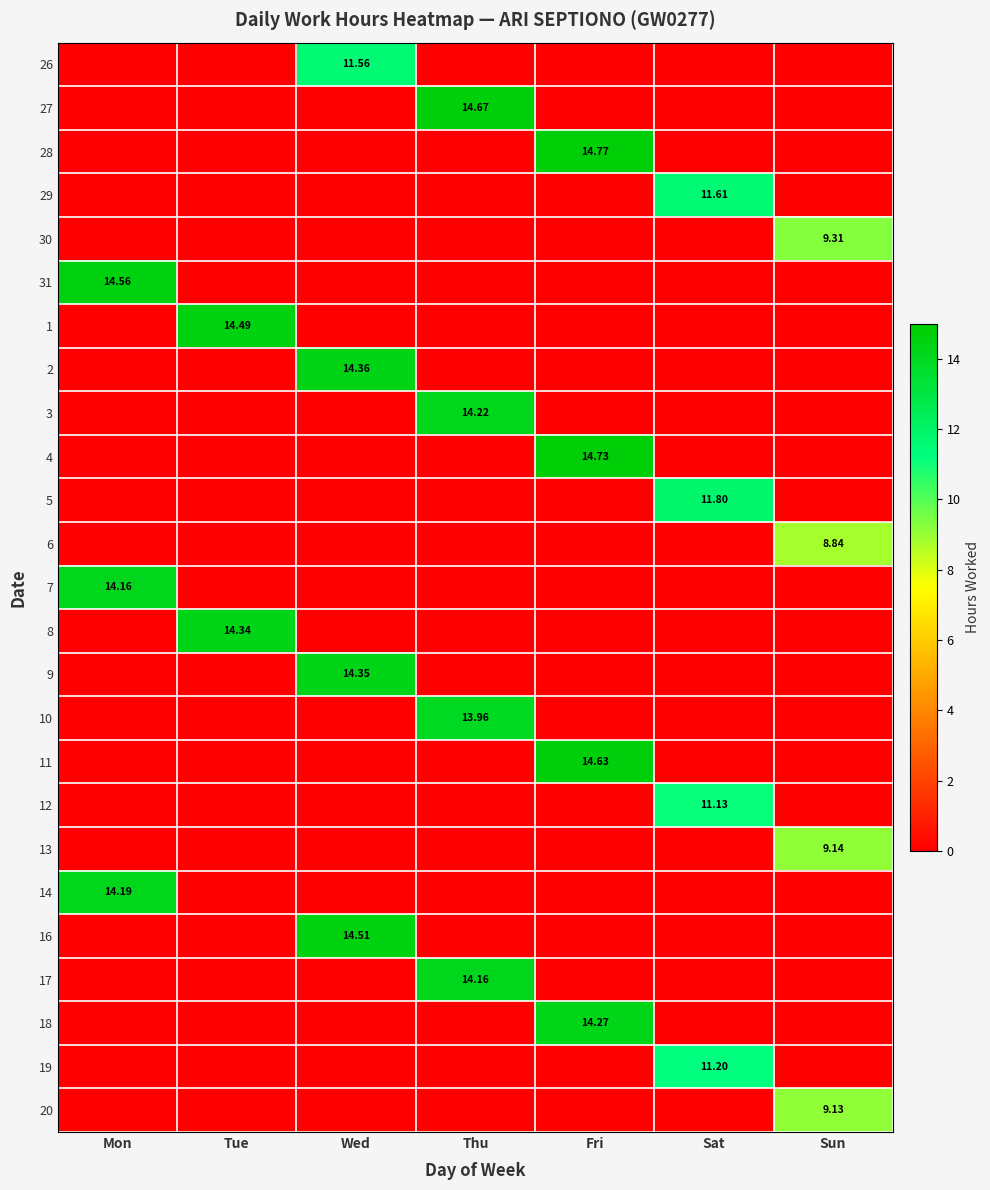

Which series has the largest total across all categories?

28